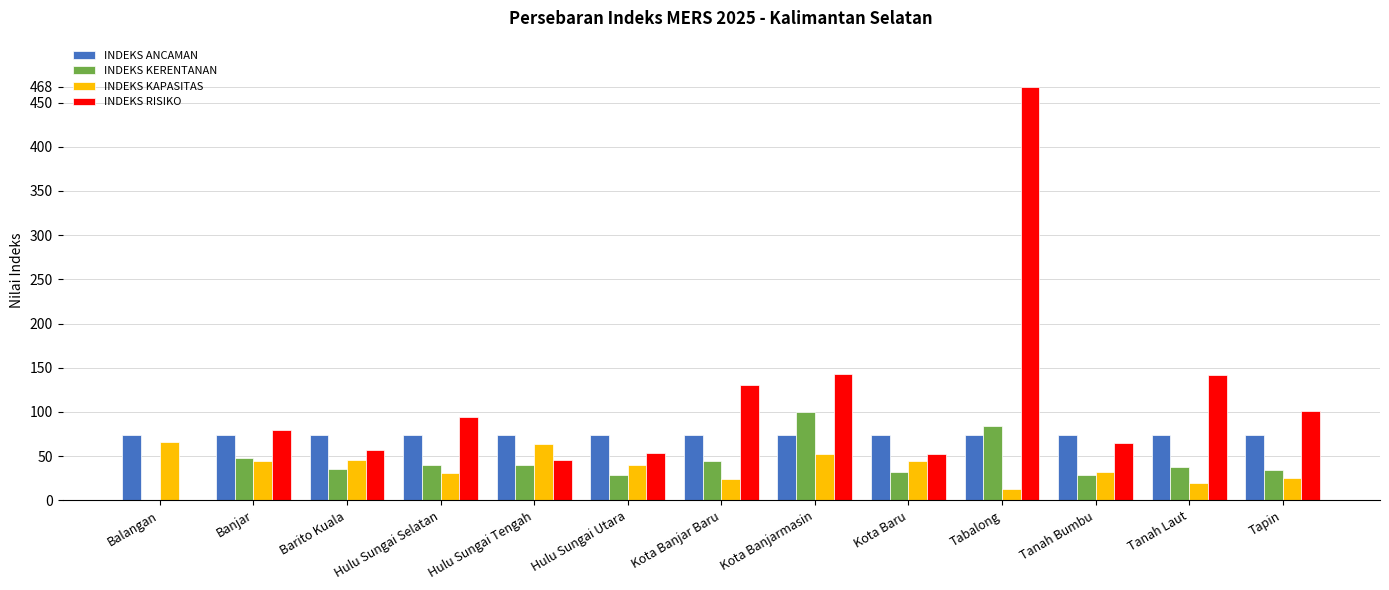

Which label corresponds to the largest value in the chart?

Tabalong